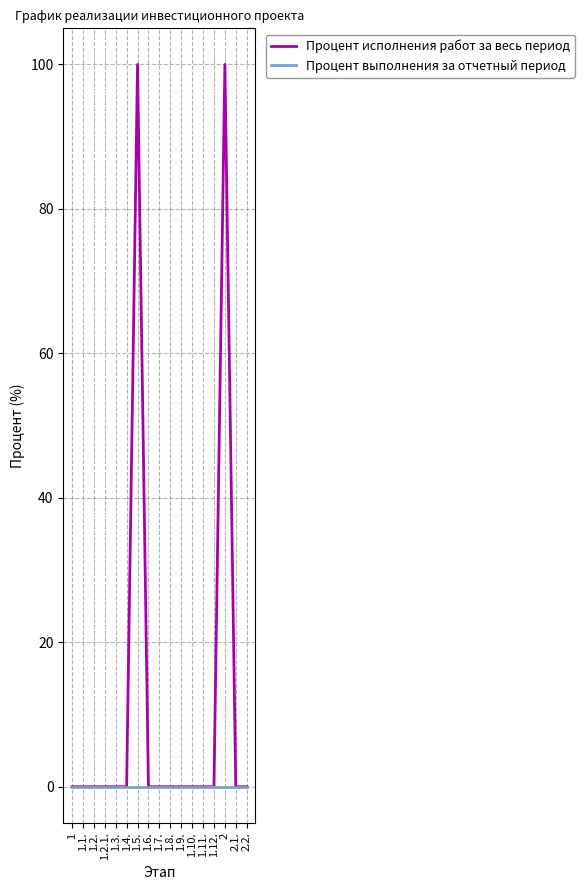

List the series in order of their peak value, lowest first.

Процент выполнения за отчетный период, Процент исполнения работ за весь период